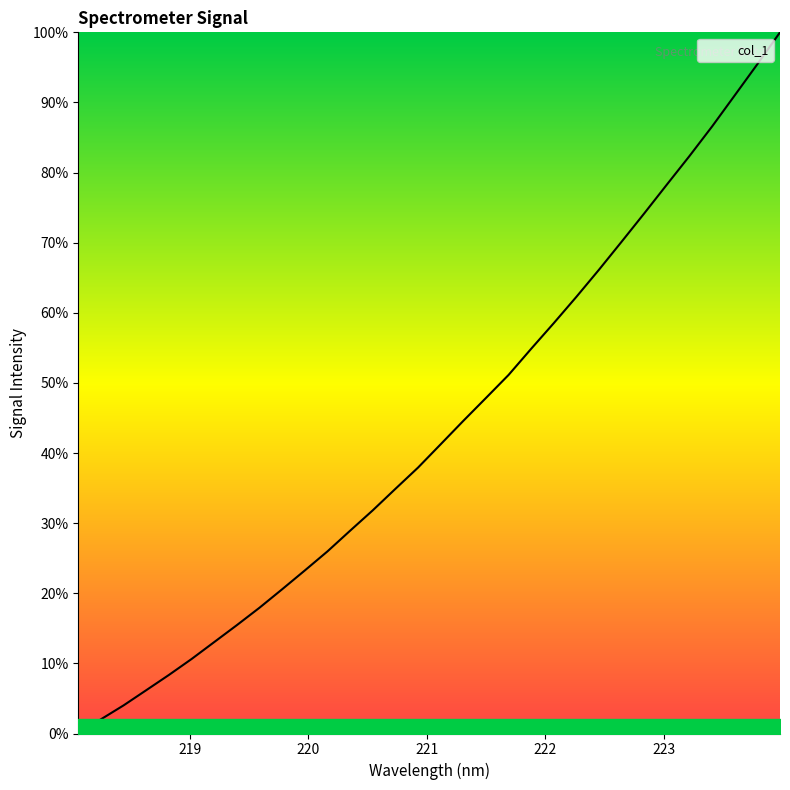

What is the maximum value shown in the chart?

100.0